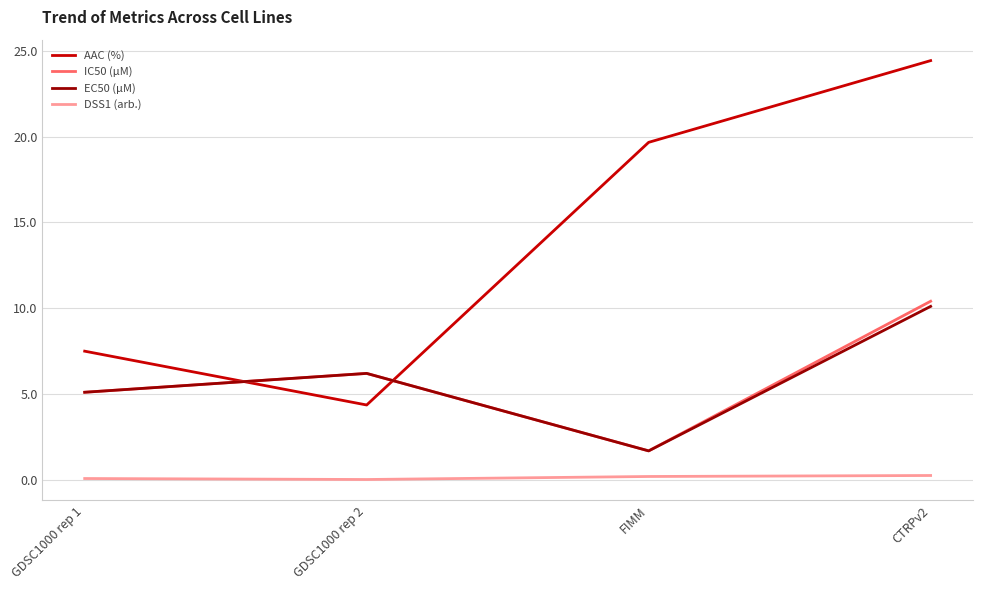

Rank the series at CTRPv2 from highest to lowest value.

AAC (%), IC50 (µM), EC50 (µM), DSS1 (arb.)